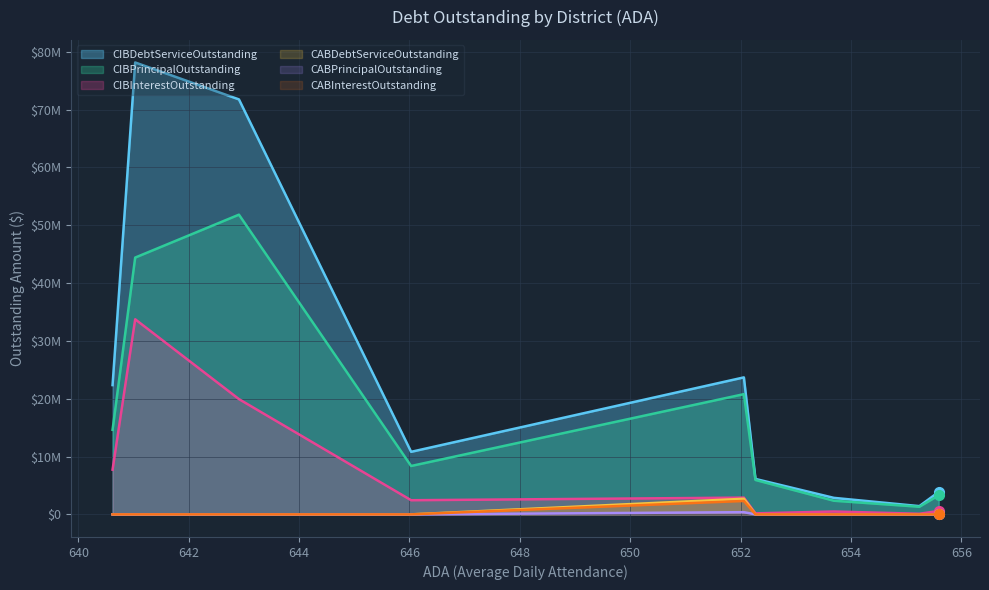

What are all the series names shown in the legend?

CIBDebtServiceOutstanding, CIBPrincipalOutstanding, CIBInterestOutstanding, CABDebtServiceOutstanding, CABPrincipalOutstanding, CABInterestOutstanding